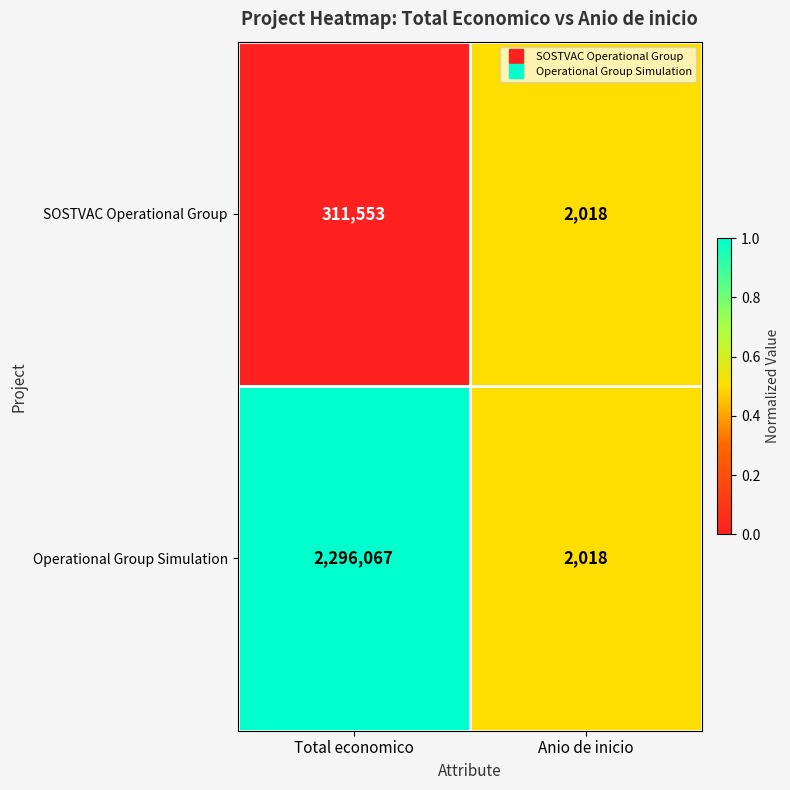

What is the sum of all Operational Group Simulation values?

2298085